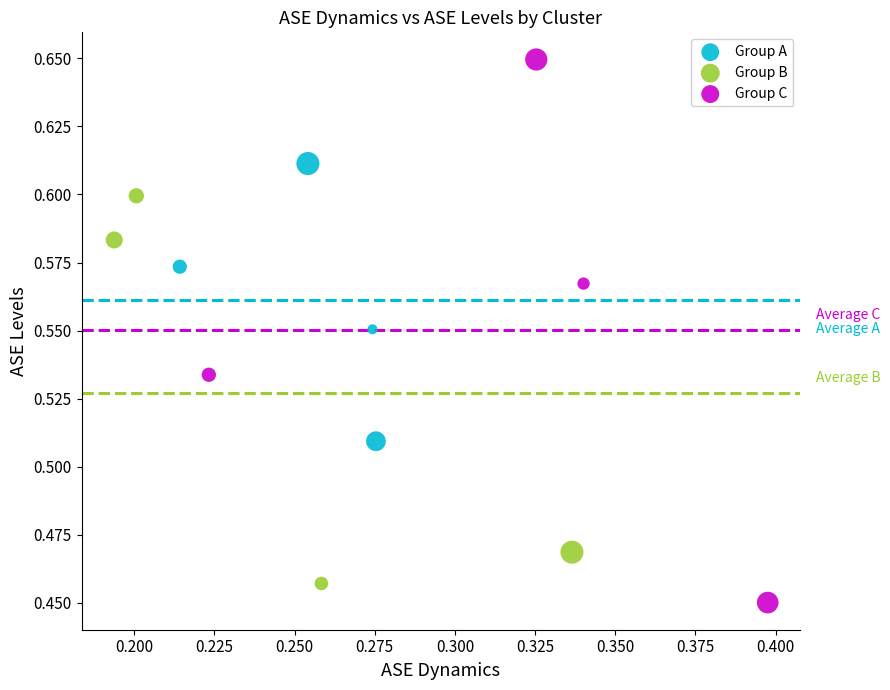

What are all the series names shown in the legend?

Group A, Group B, Group C